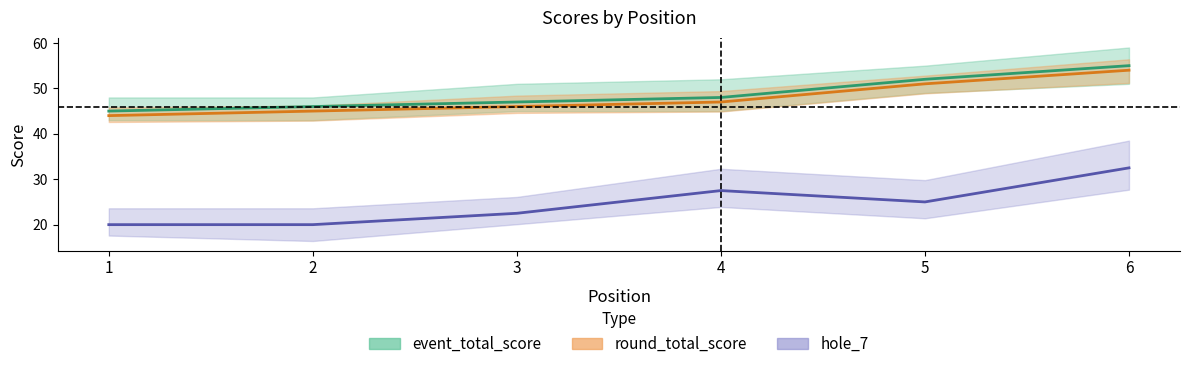

How many lines are shown in the chart?

5